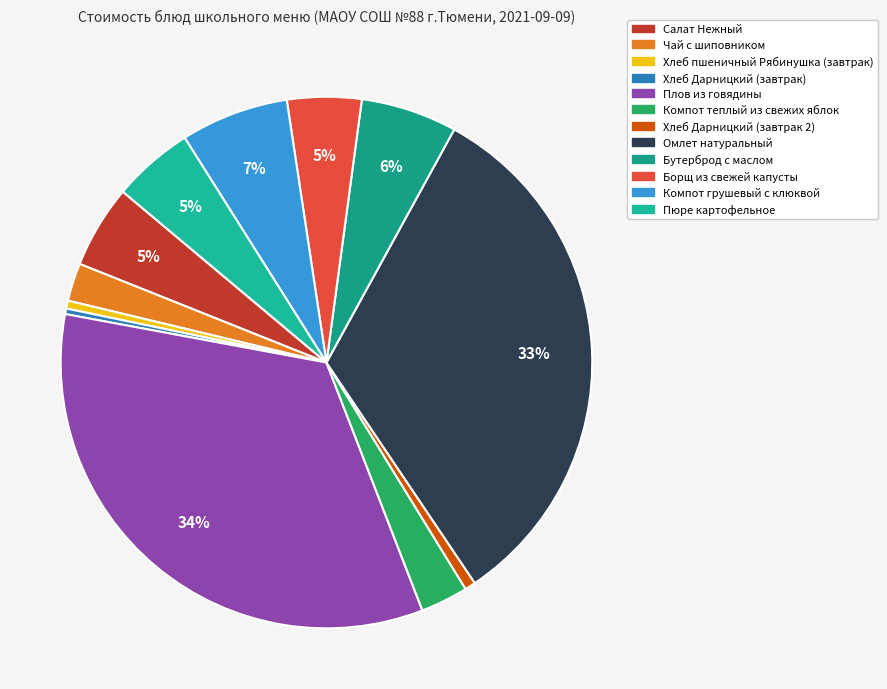

To the nearest percent, what is the difference between the Хлеб Дарницкий (завтрак 2) and Компот грушевый с клюквой slice percentages?

6%